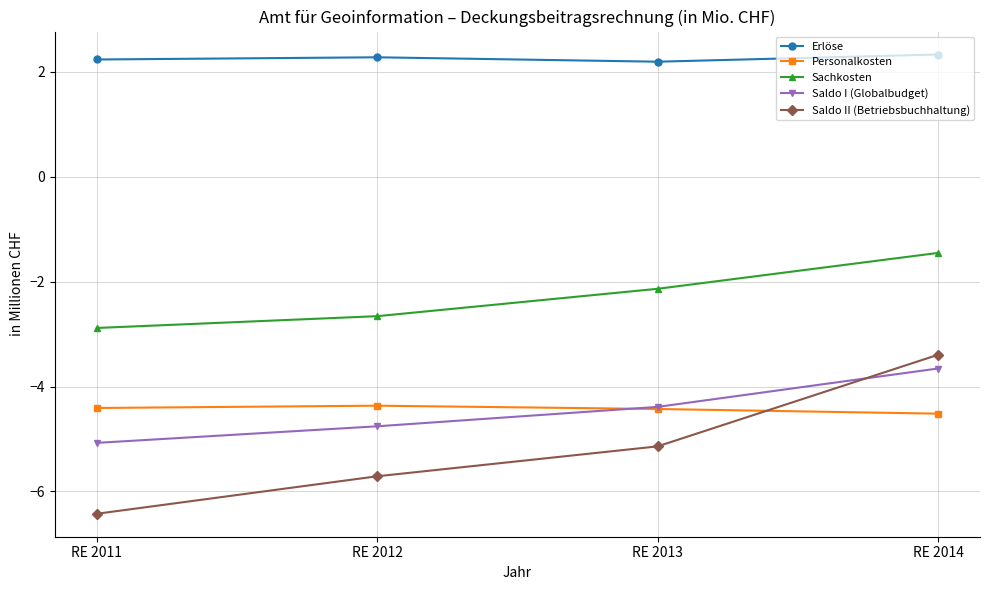

True or false: Saldo II (Betriebsbuchhaltung) has more than 0 points higher than both neighbors.

False